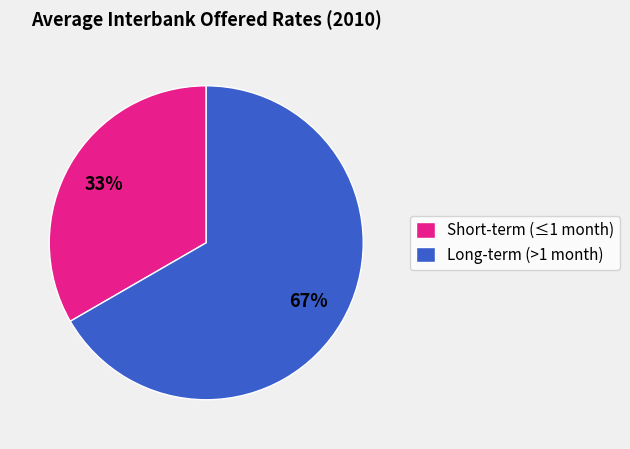

What is the ratio of the value at Short-term (≤1 month) to the value at Long-term (>1 month)?

0.5